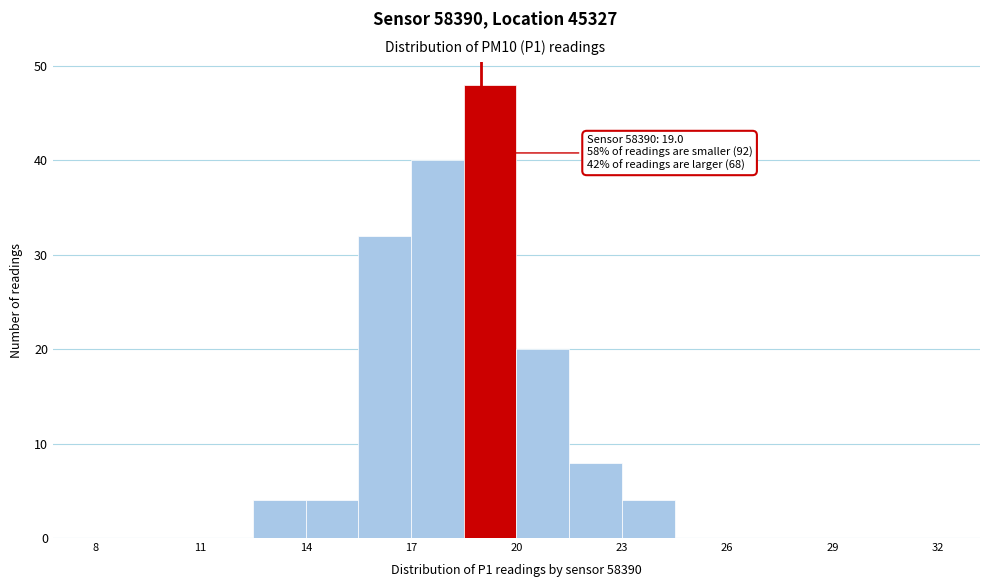

Around what value on the x-axis is the tallest bar? Give the approximate position of its centre, as read against the axis.

19.5